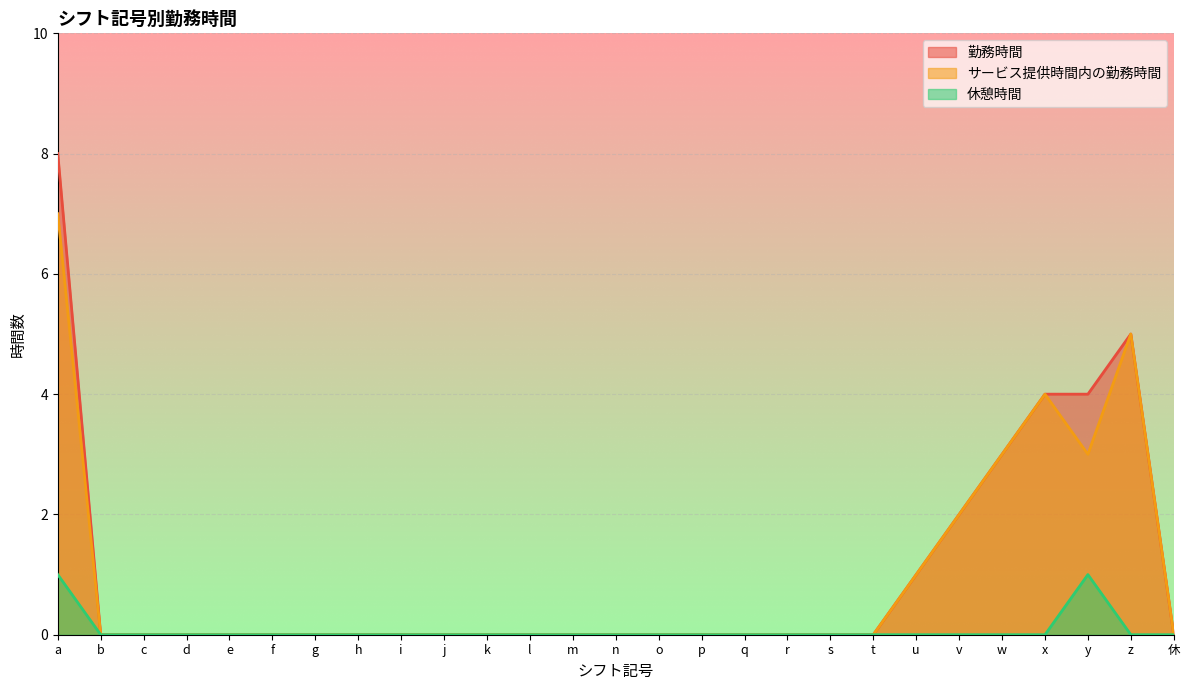

What is the greatest value displayed?

8